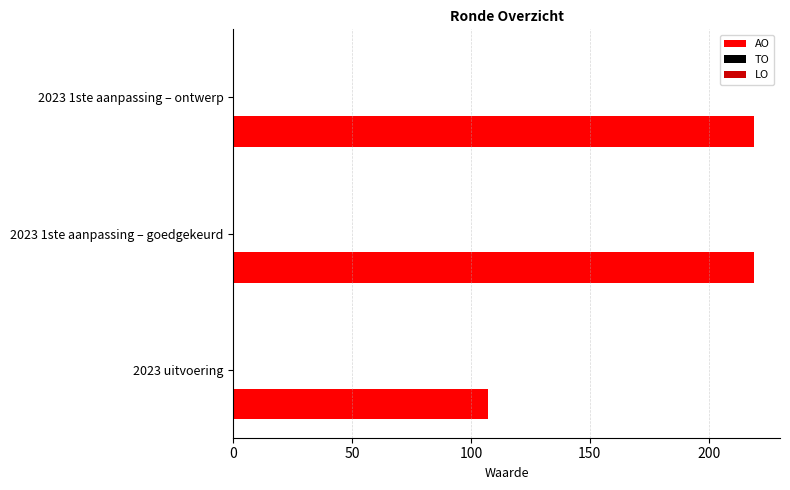

What is the average value?

182